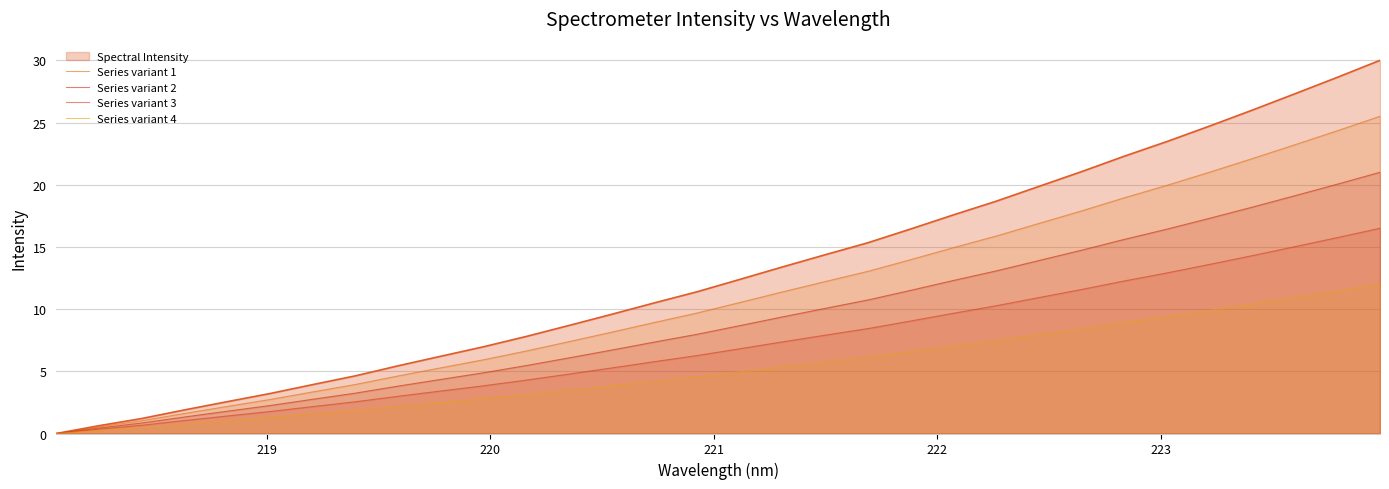

How many positive values does the Series variant 2 series have?

31